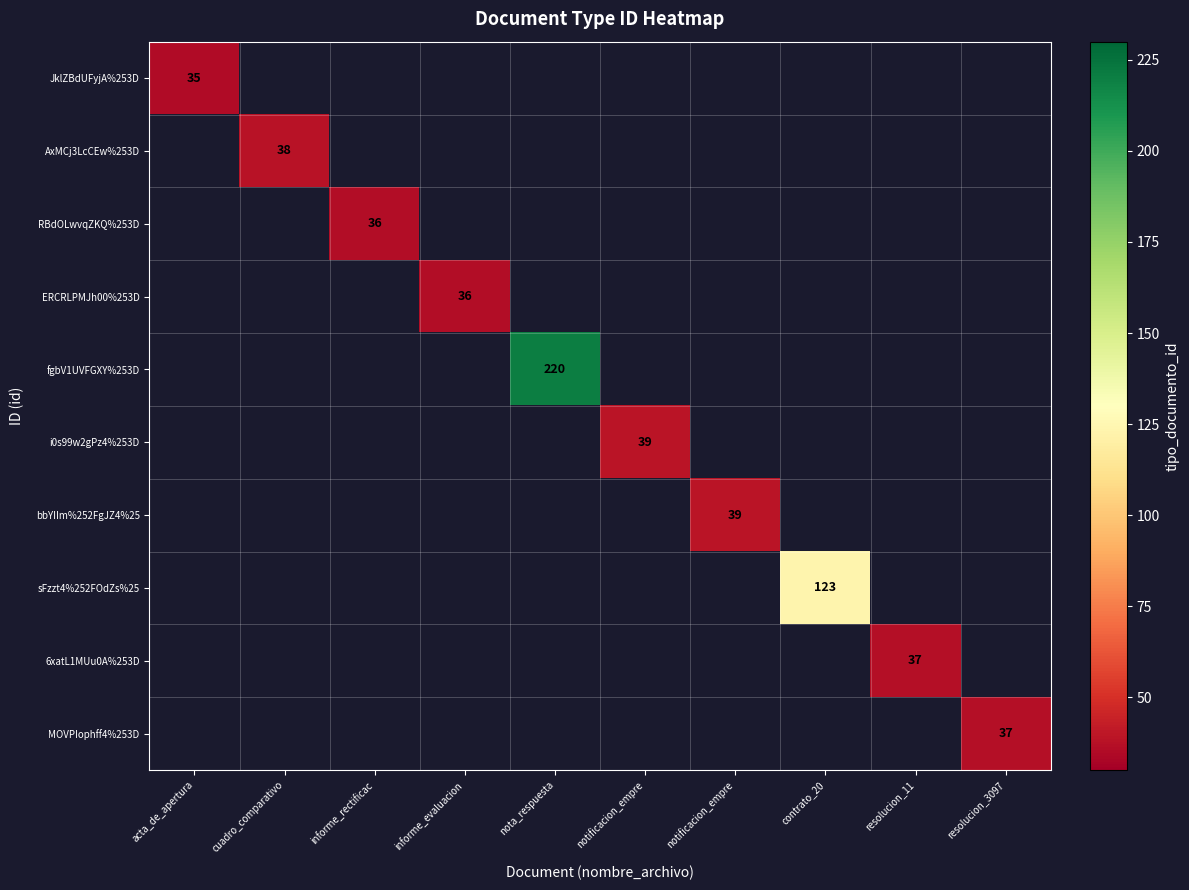

Which label corresponds to the largest value in the chart?

nota_respuesta